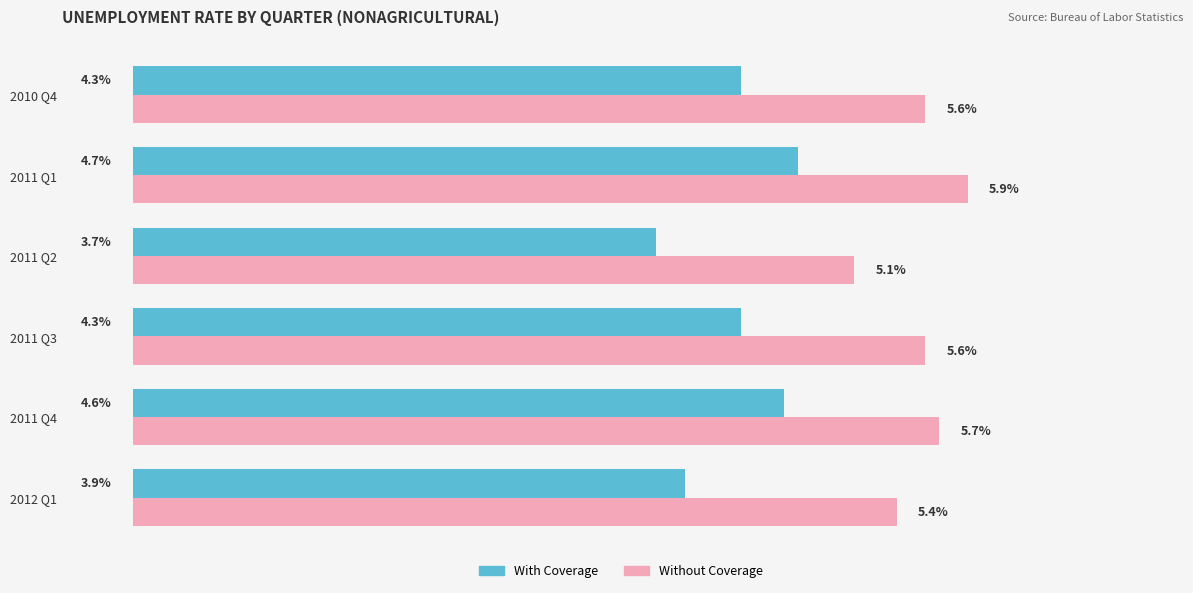

List the series in order of their overall mean, lowest first.

With Coverage, Without Coverage